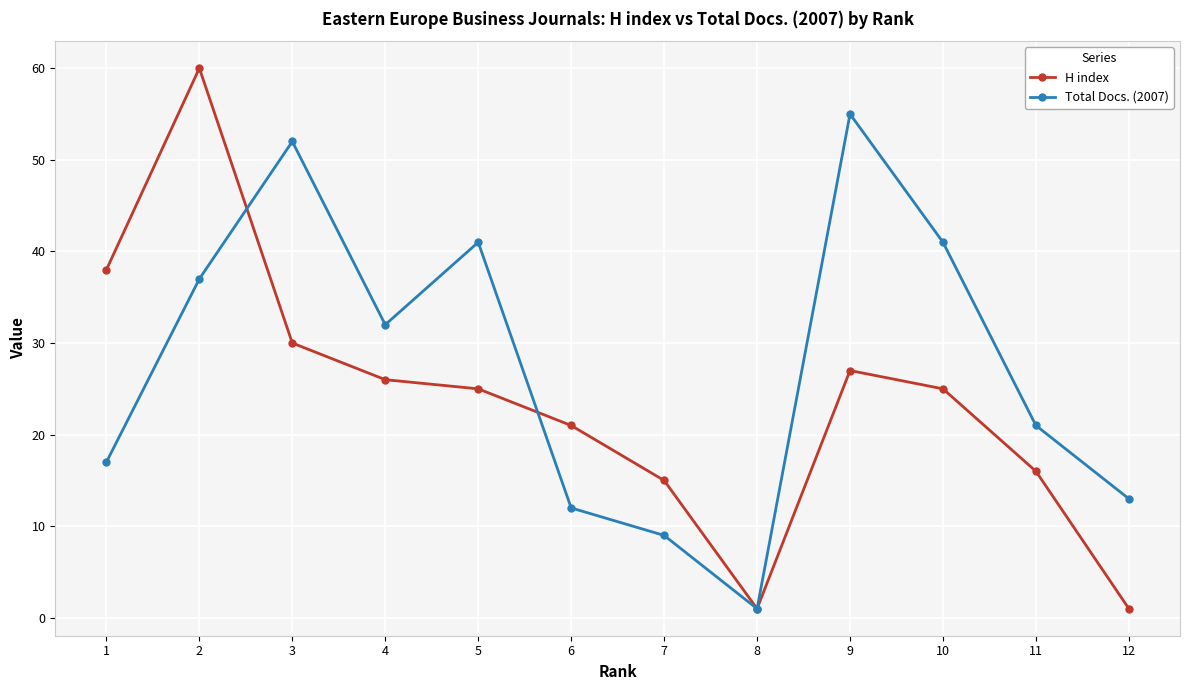

At which category is the sum across all series the highest?

2